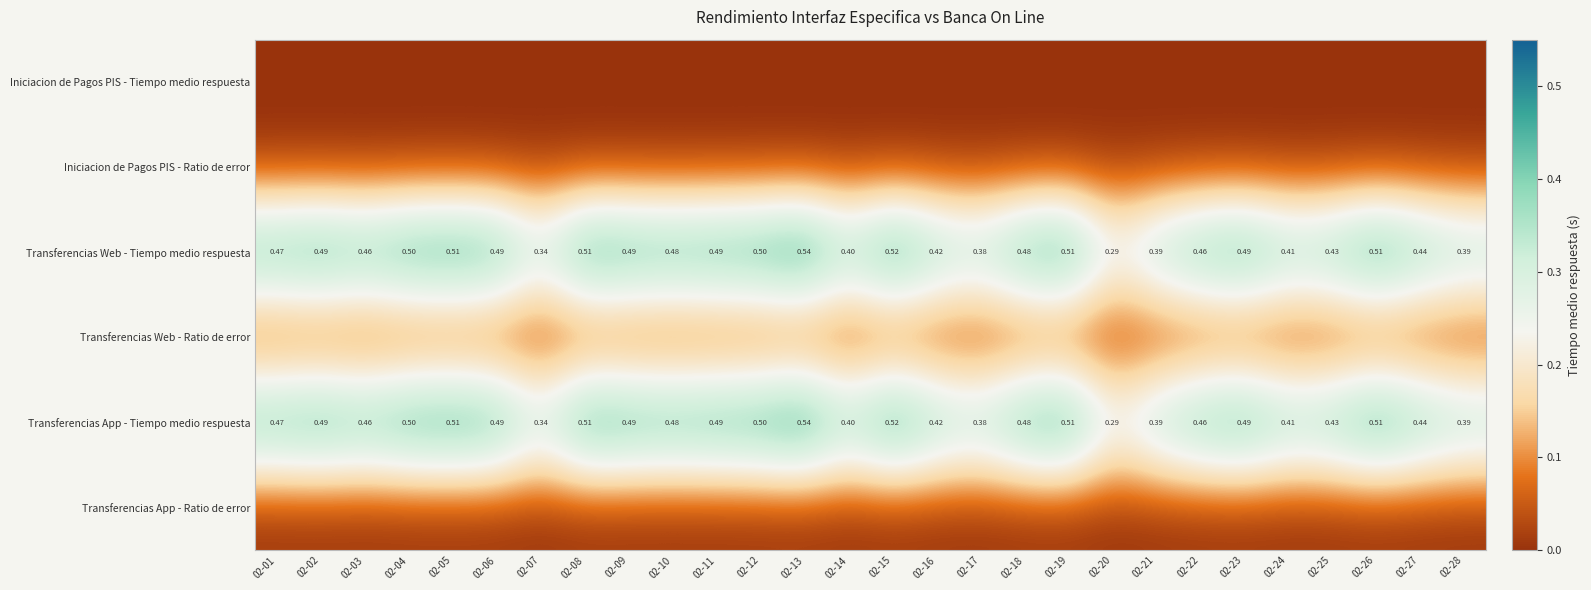

How many series are shown in this chart?

6